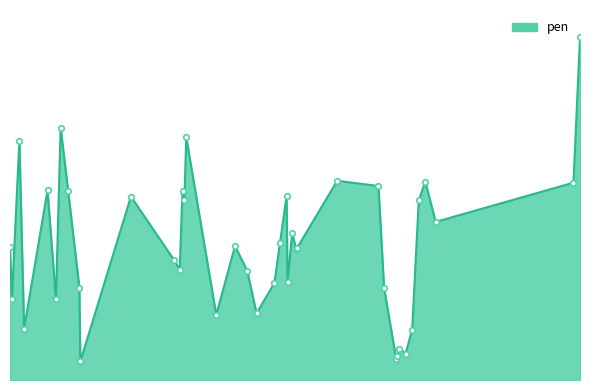

What is the greatest value displayed?

8.6